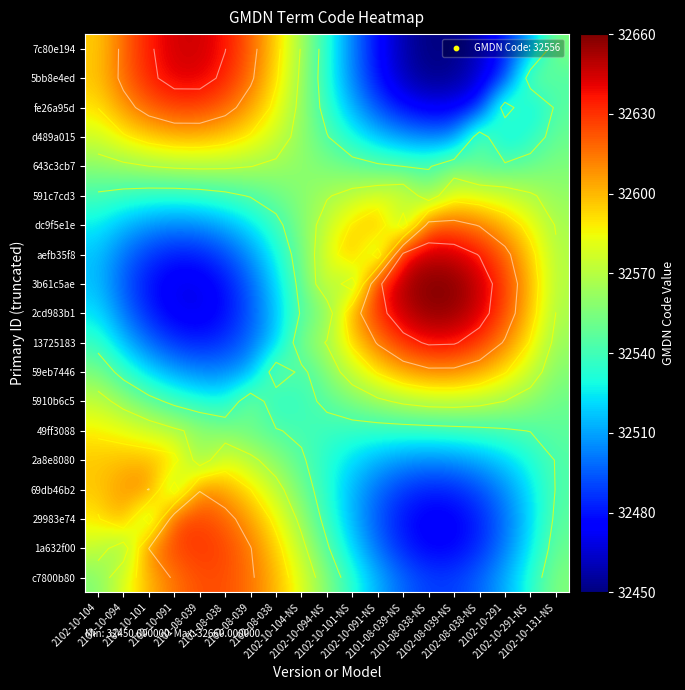

What is the minimum value shown in the chart?

32450.0